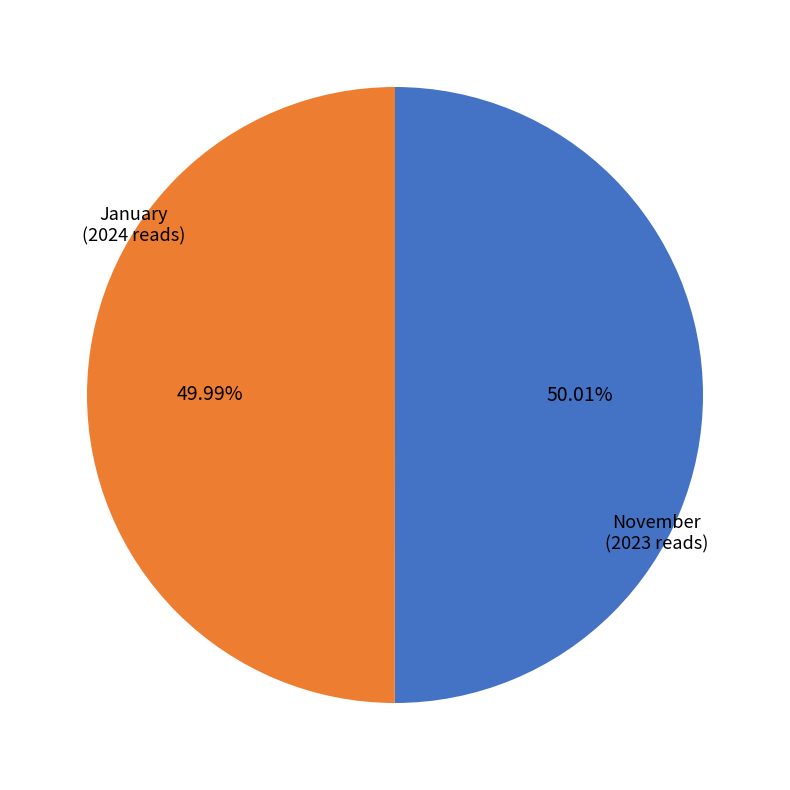

How many slices are in this pie chart?

2